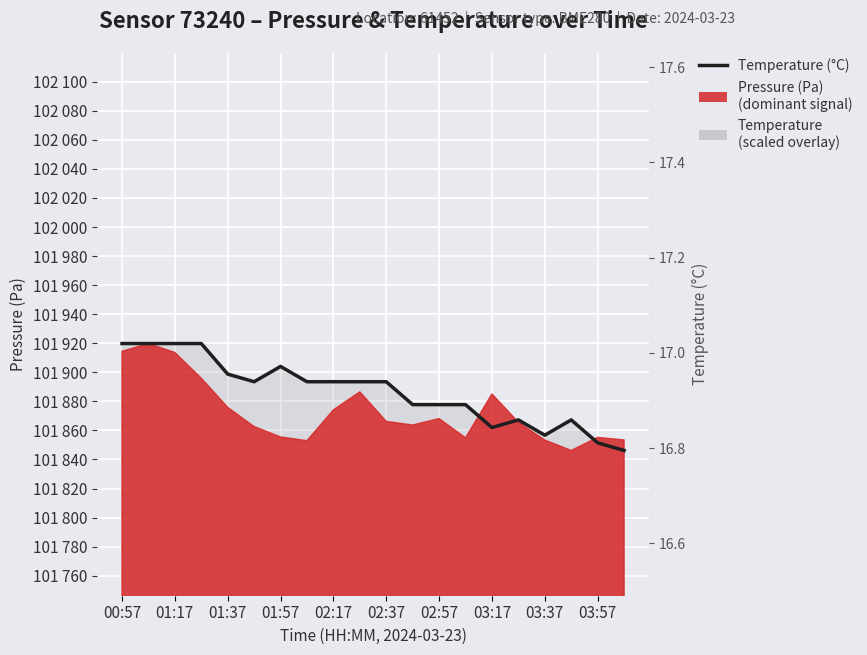

At which label does the data first exceed 101893?

00:57